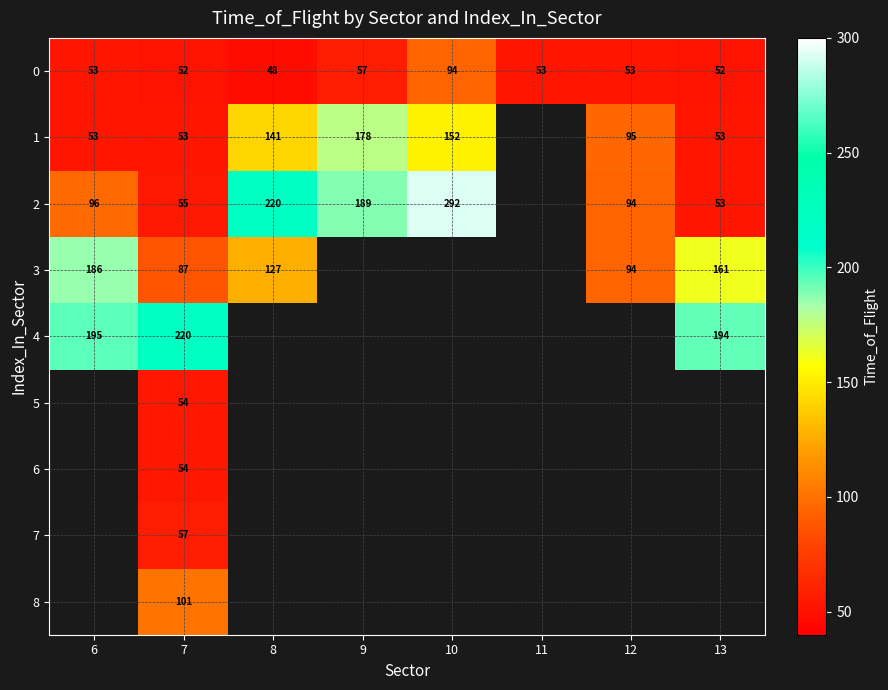

Is the value of 2 at 9 greater than the value of 0 at 7?

Yes